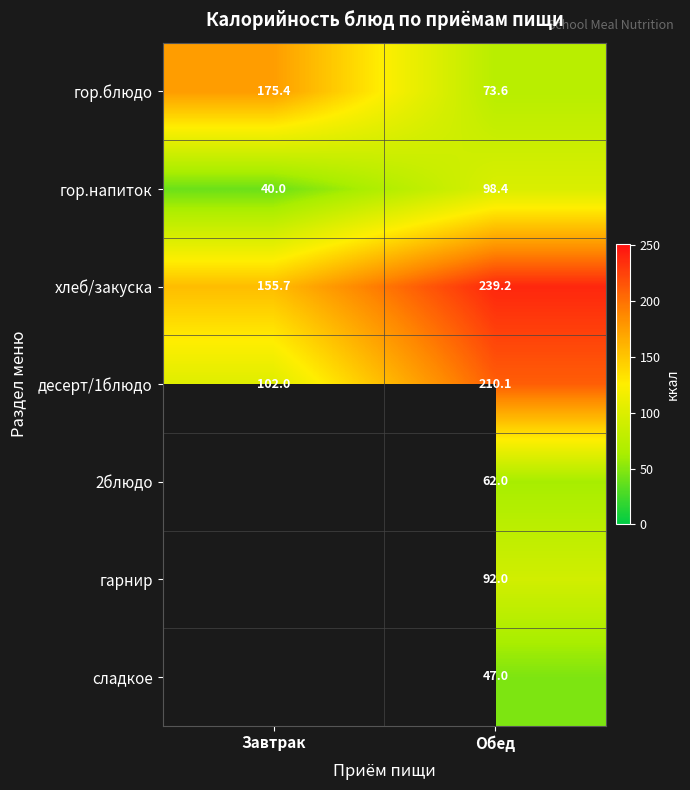

Which label corresponds to the smallest value in the chart?

Завтрак